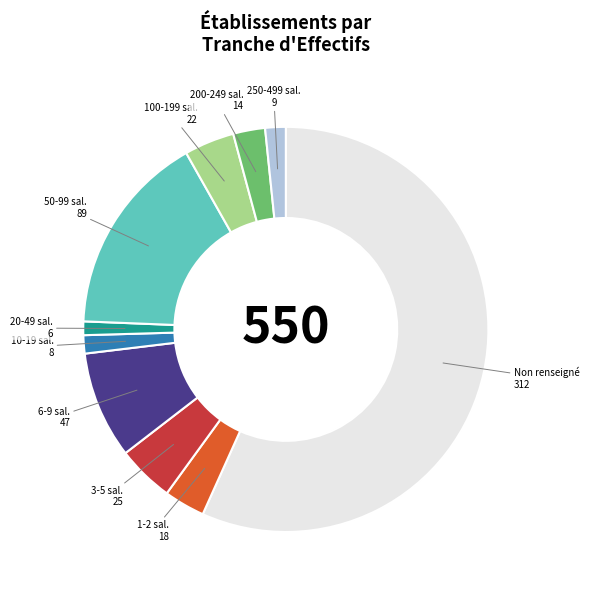

Is it true that 200-249 sal. is 15% of the pie?

False